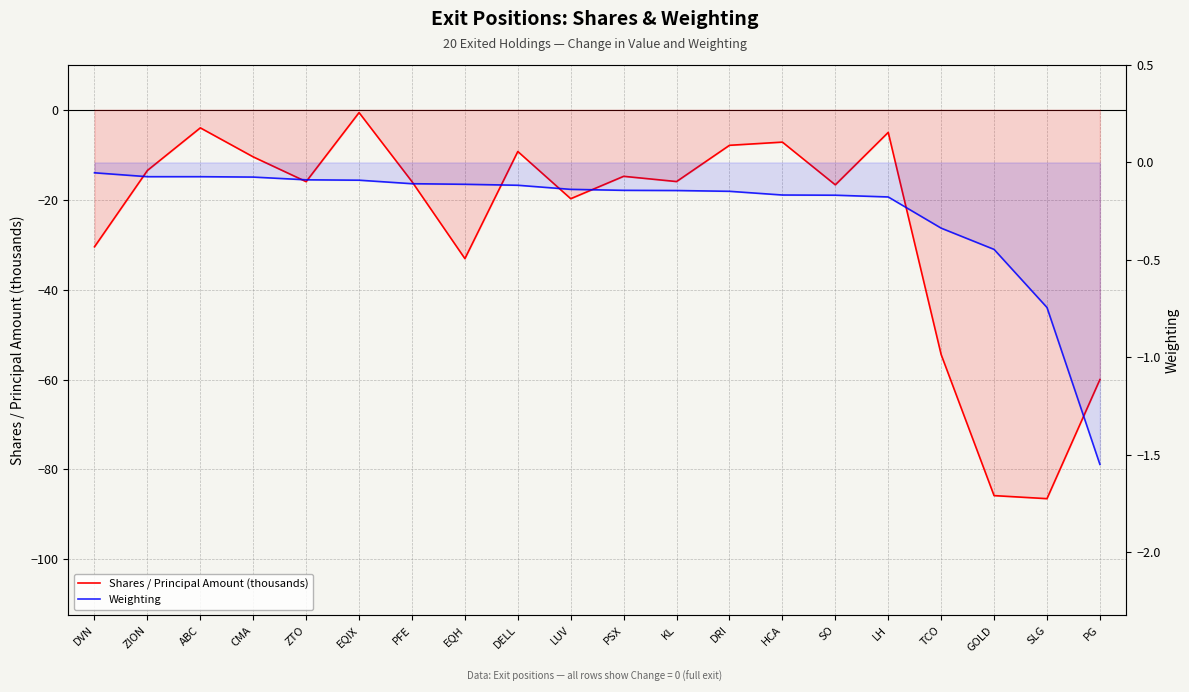

Reading left to right, what are all the values shown in this chart?

Shares / Principal Amount (thousands): -30.5	-13.5	-4.0	-10.5	-16.0	-0.6	-16.0	-33.1	-9.3	-19.8	-14.8	-16.0	-7.9	-7.2	-16.7	-5.1	-54.5	-85.8	-86.5	-60.0
Weighting: -0.1	-0.1	-0.1	-0.1	-0.1	-0.1	-0.1	-0.1	-0.1	-0.1	-0.1	-0.1	-0.1	-0.2	-0.2	-0.2	-0.3	-0.4	-0.7	-1.5